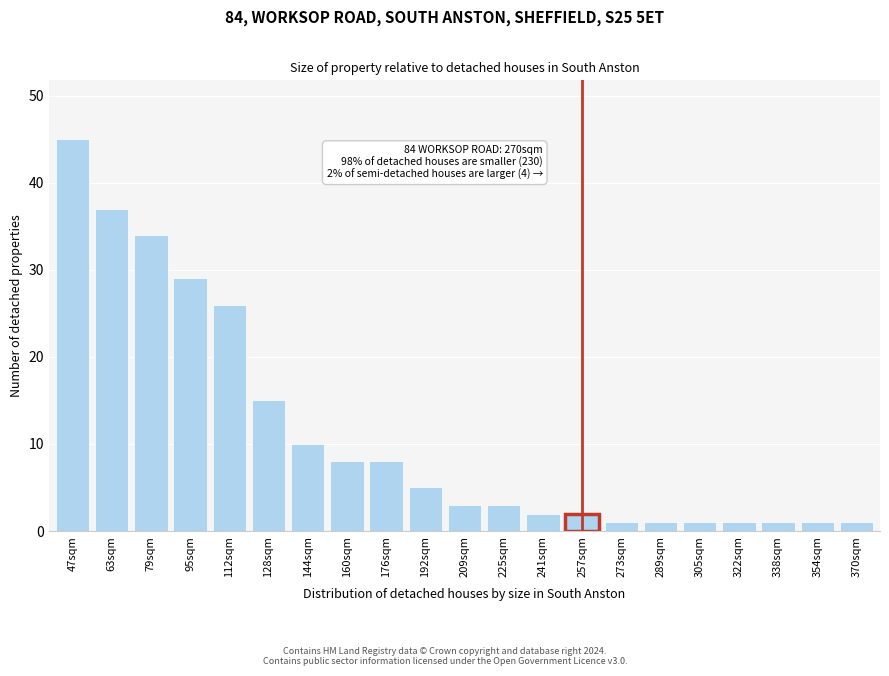

Reading right to left, transcribe all the data shown in this chart.

370sqm=1	354sqm=1	338sqm=1	322sqm=1	305sqm=1	289sqm=1	273sqm=1	257sqm=2	241sqm=2	225sqm=3	209sqm=3	192sqm=5	176sqm=8	160sqm=8	144sqm=10	128sqm=15	112sqm=26	95sqm=29	79sqm=34	63sqm=37	47sqm=45